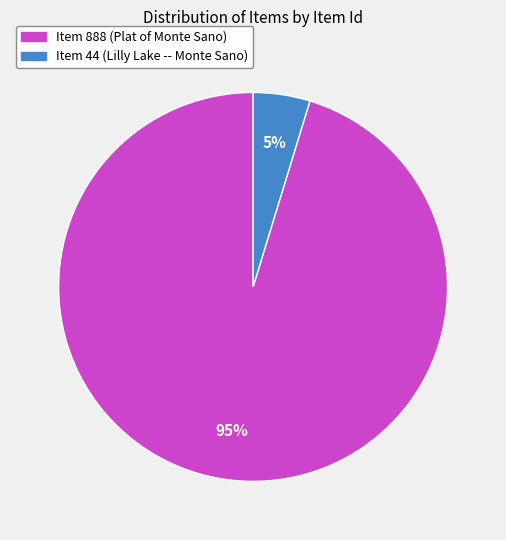

What is the largest slice in the pie chart?

Item 888 (Plat of Monte Sano)